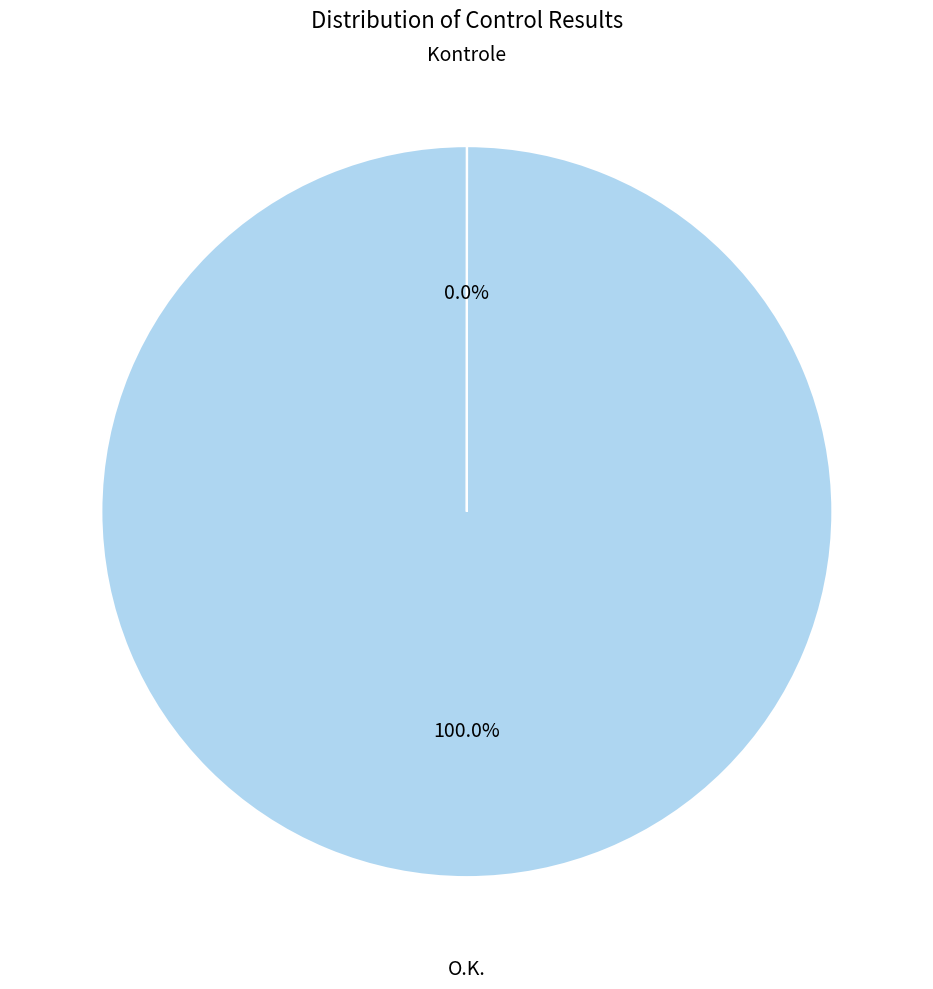

To the nearest percent, what is the combined percentage of O.K. and Kontrole?

100%